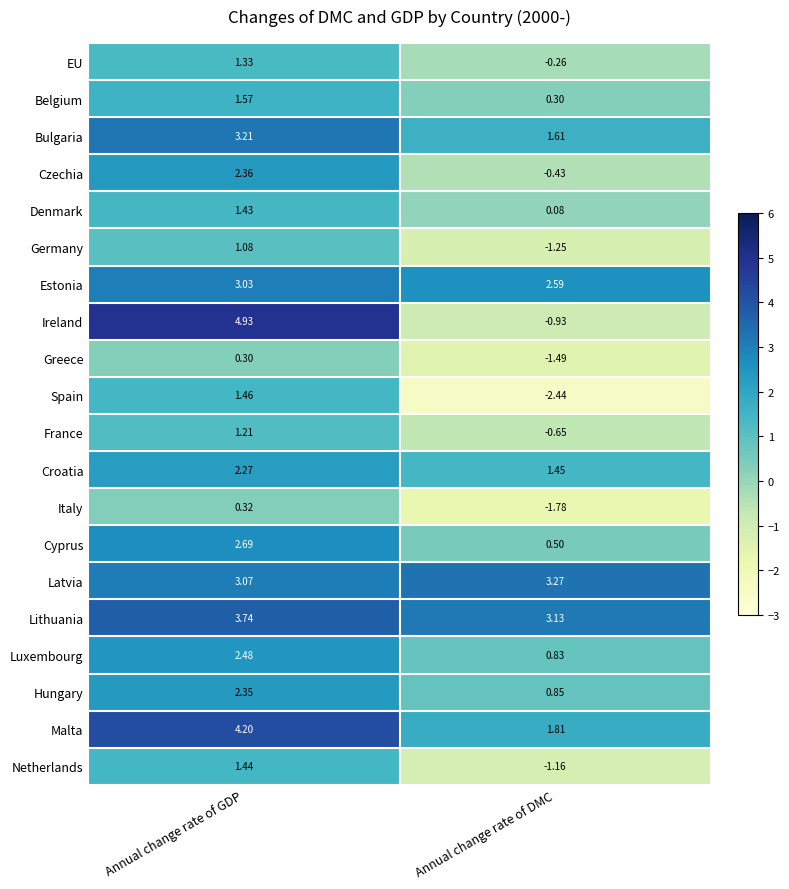

At which category is the sum across all series the highest?

Annual change rate of GDP